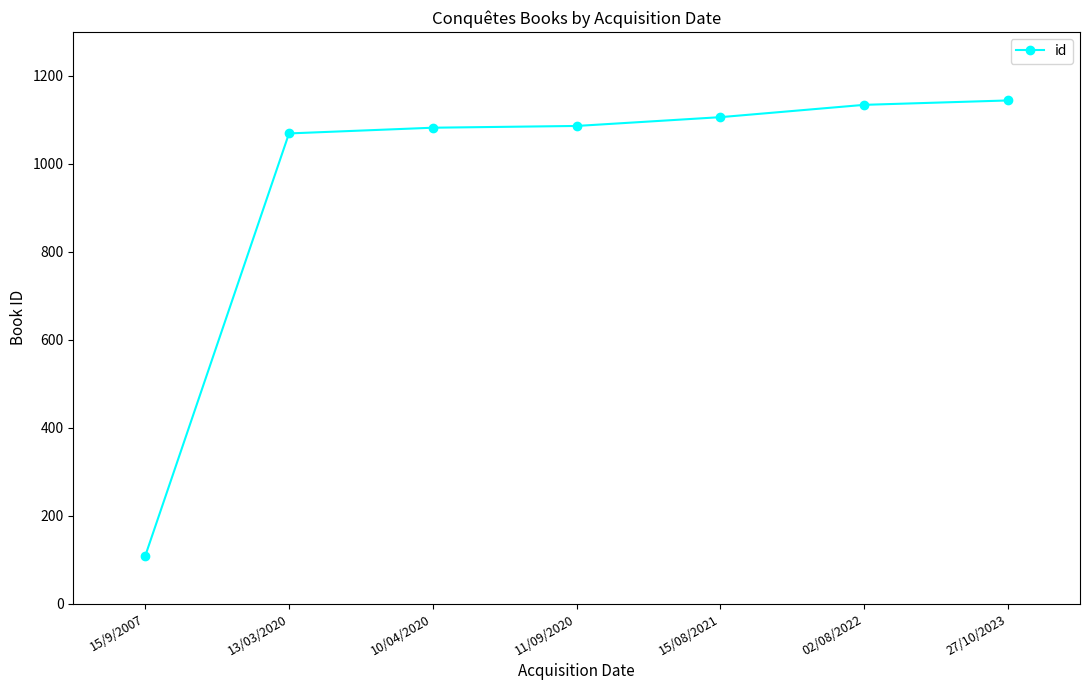

The value at 02/08/2022 is 1134. True or false?

True